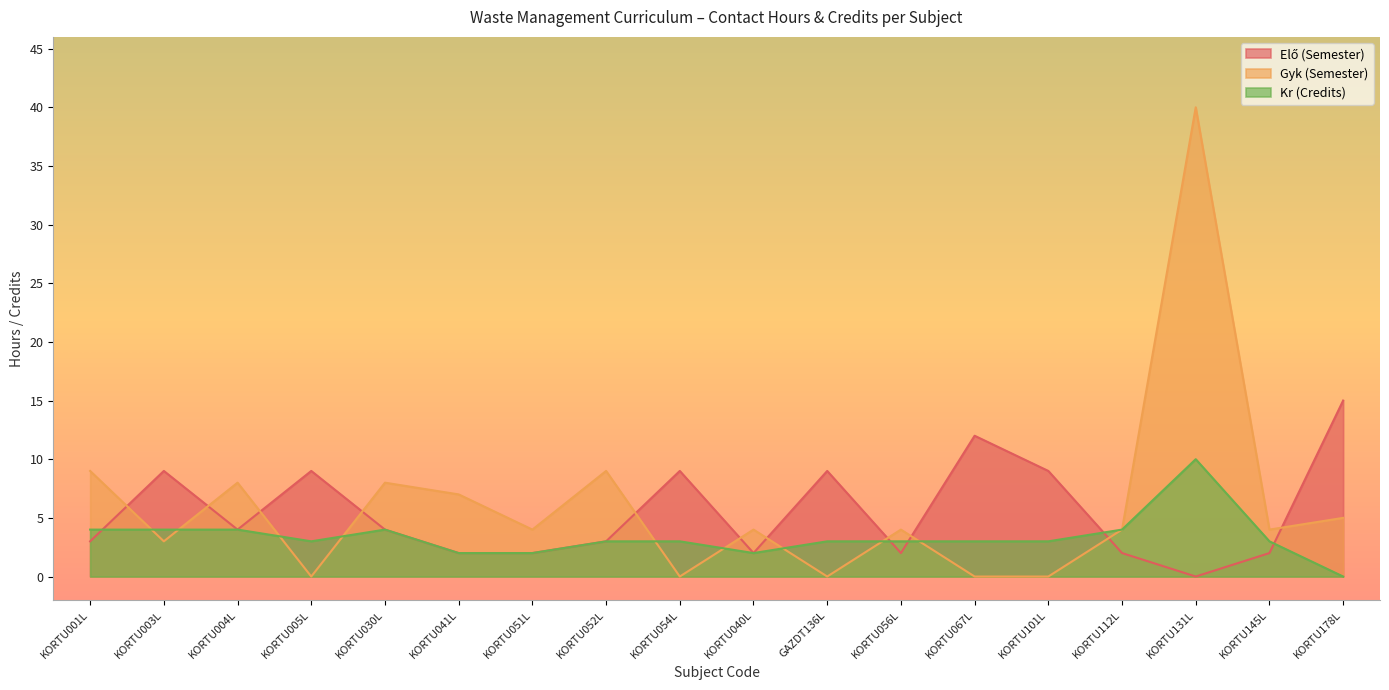

How many intersections are there between Gyk (Semester) and Kr (Credits)?

9